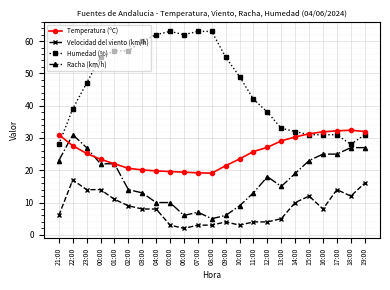

Count the number of data series in this chart.

4